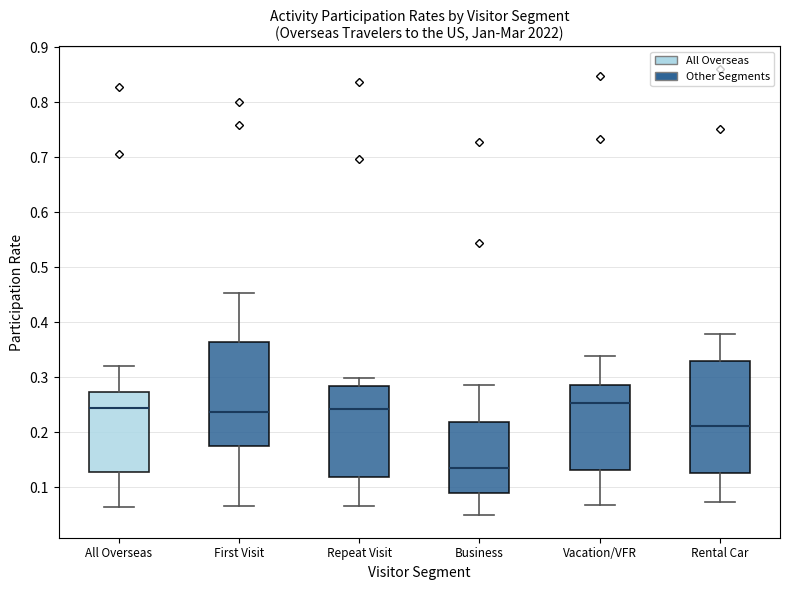

Where does the upper whisker of the box for Repeat Visit end on the y-axis? The values are not printed on the chart, so give them approximately, as read against the axis.

0.30